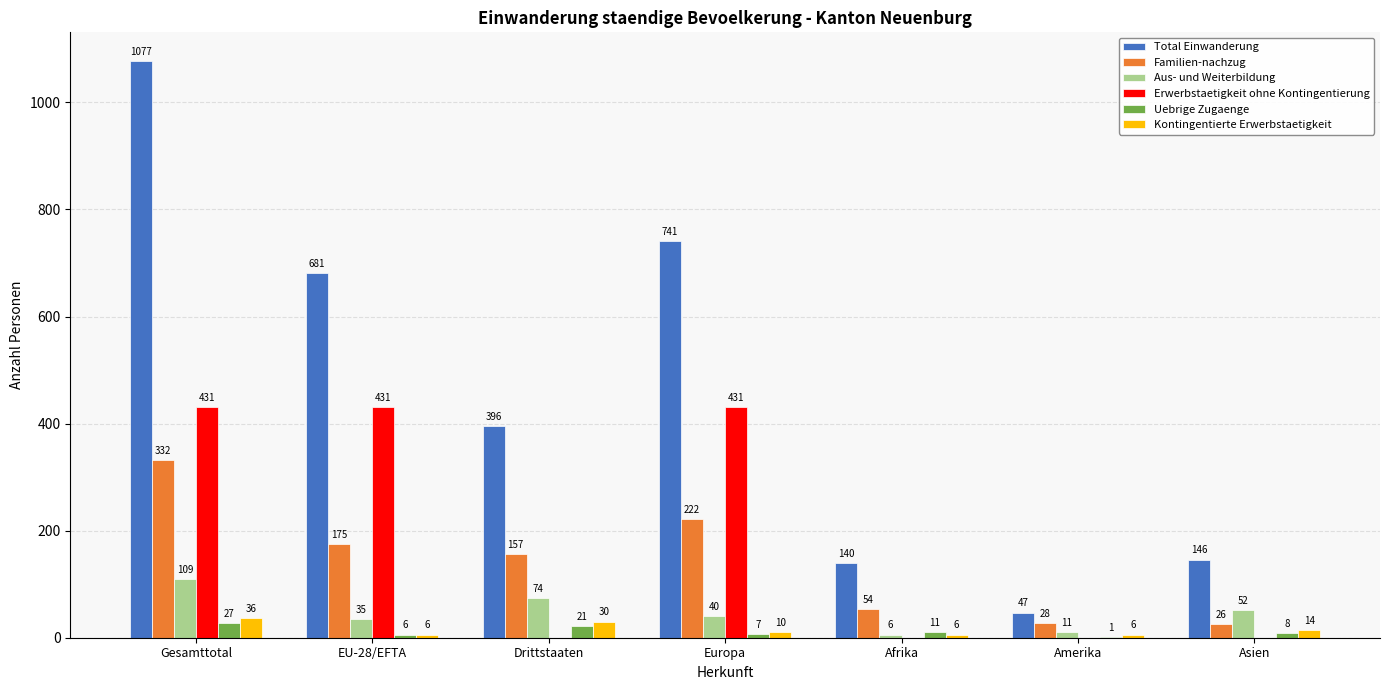

The Uebrige Zugaenge series shows 11 at Afrika. True or false?

True